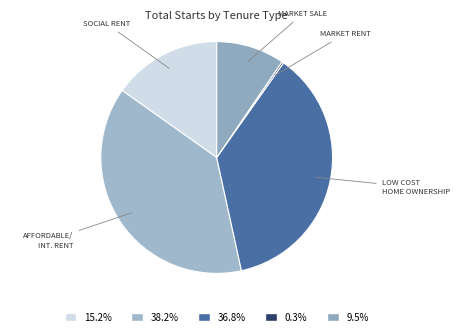

Which category has the biggest portion of the pie?

AFFORDABLE/ INT. RENT